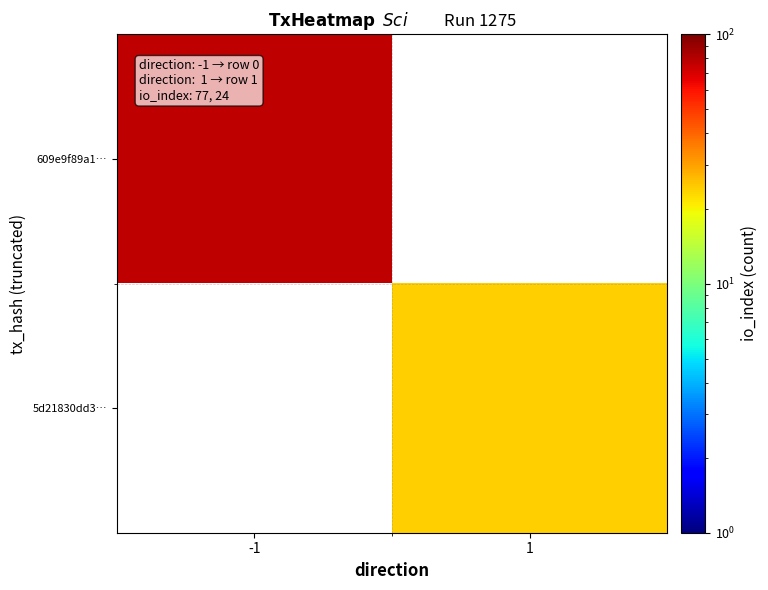

List the labels in order of 609e9f89a1… value, largest first.

-1, 1